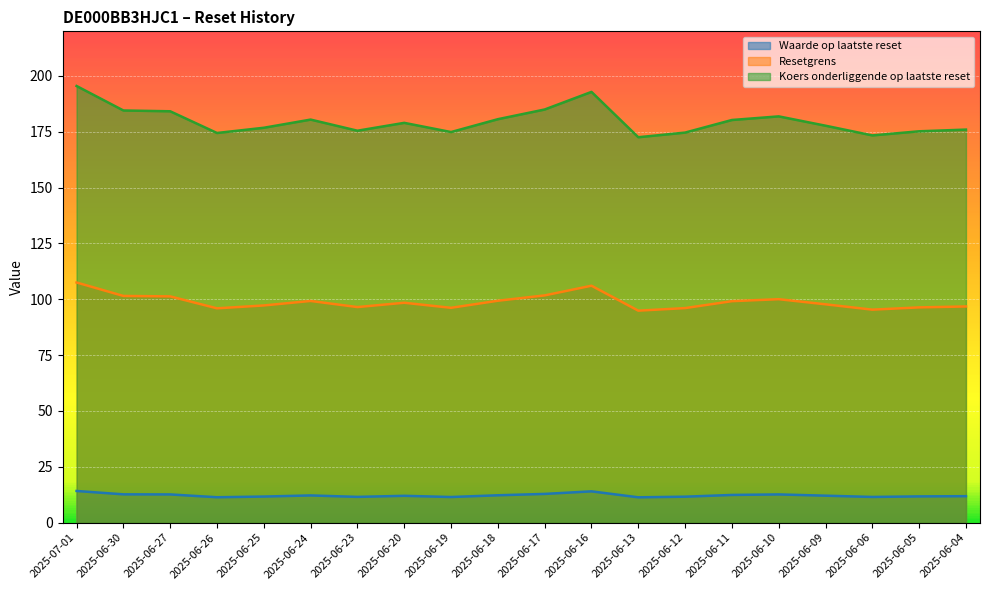

True or false: Waarde op laatste reset and Resetgrens cross at least once.

False